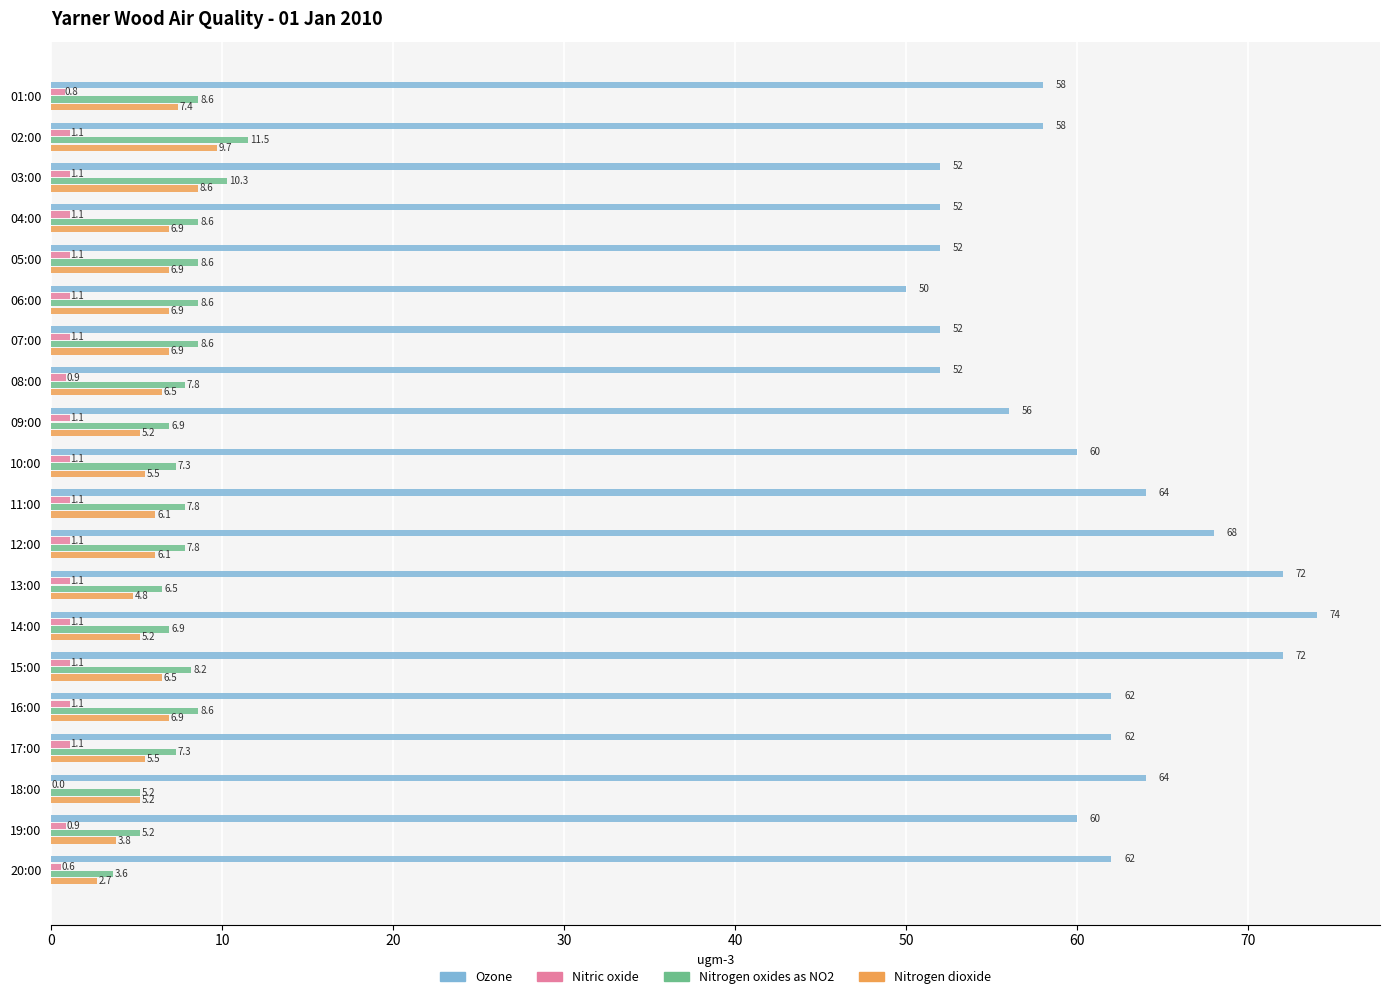

Which series has the largest total across all categories?

Ozone